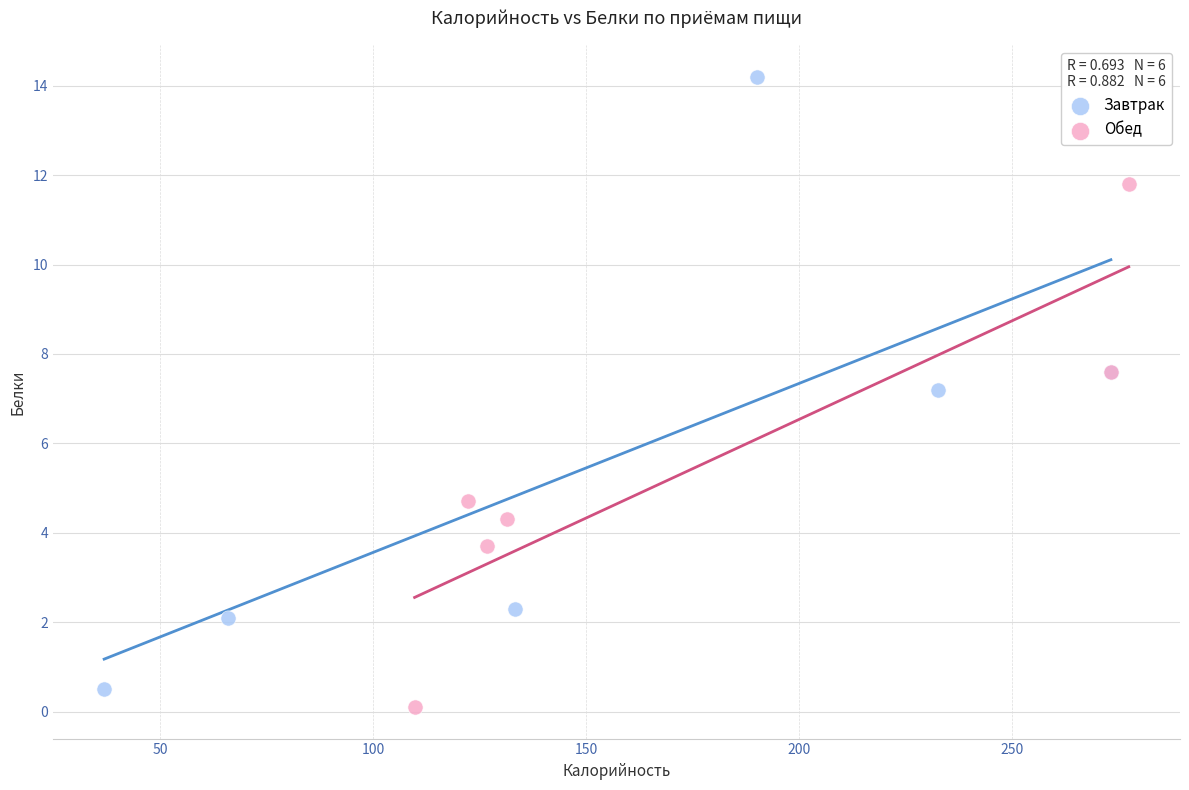

Which series has the largest Y range (max minus min)?

Завтрак